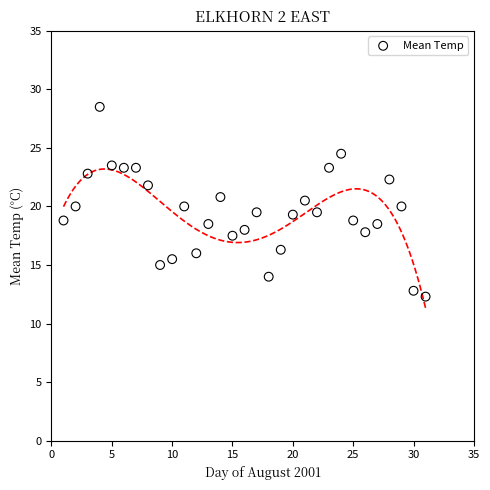

What is the range of Y values (max minus min)?

16.2